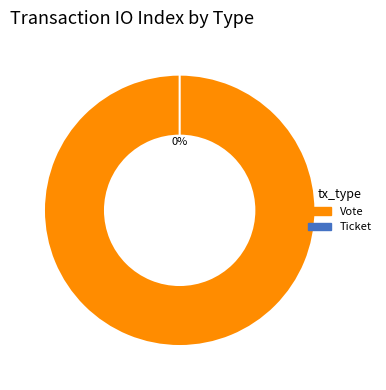

To the nearest percent, what is the difference between the largest and smallest slice percentages?

100%